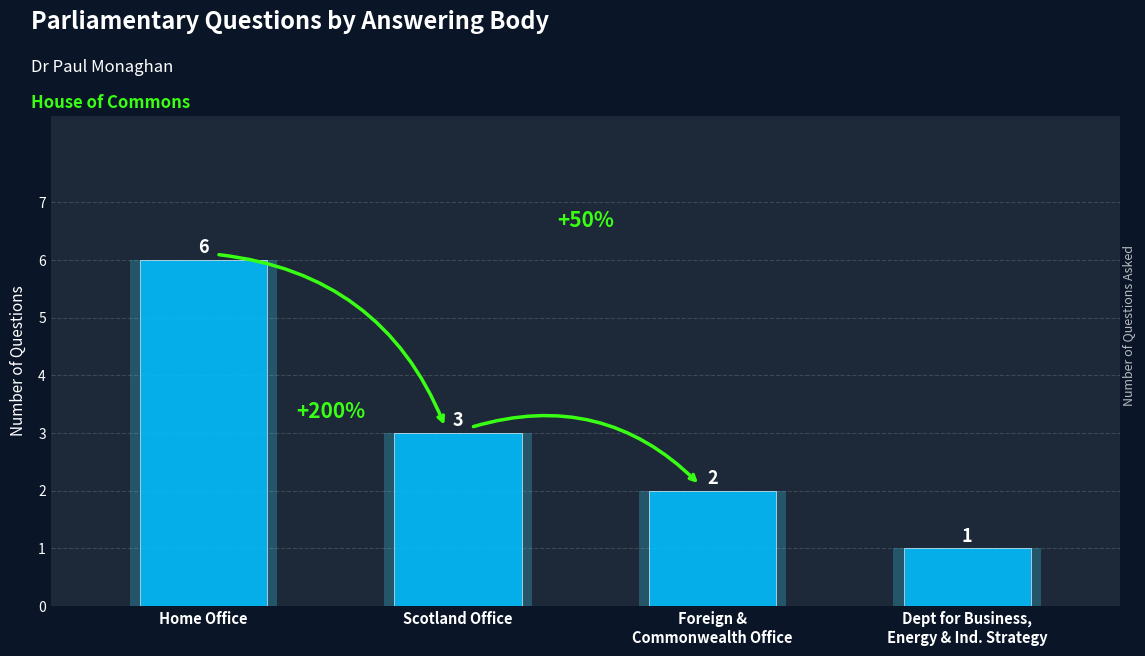

Reading left to right, list all the values displayed in this chart.

6	3	2	1